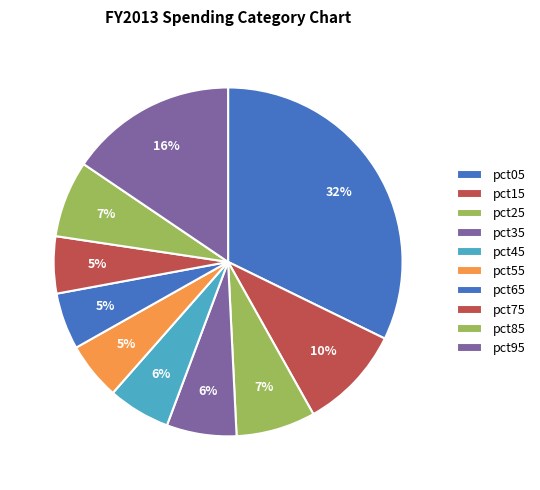

Which category has the smallest portion of the pie?

pct65